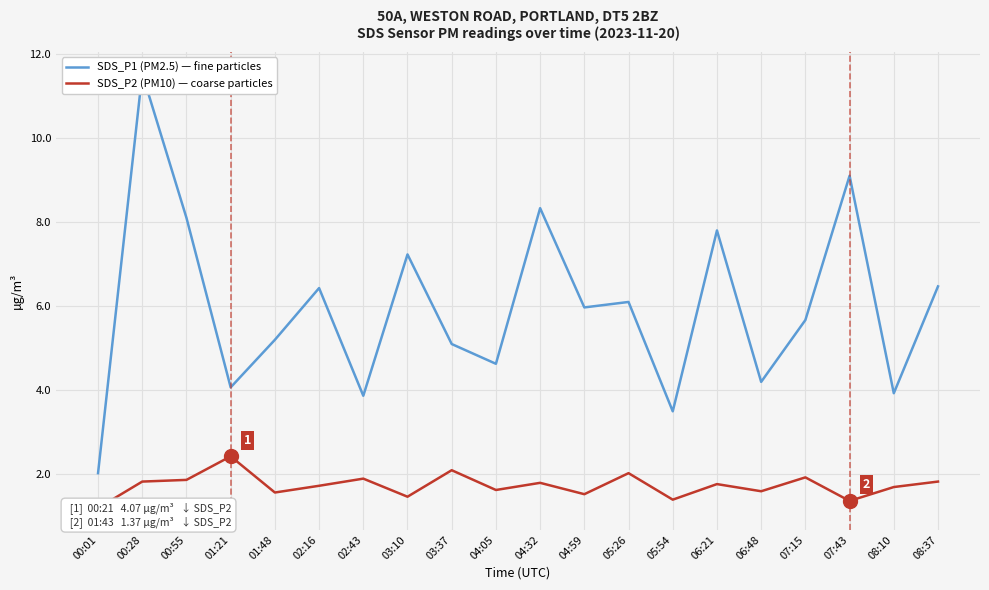

True or false: SDS_P1 (PM2.5) and SDS_P2 (PM10) intersect in this chart.

False